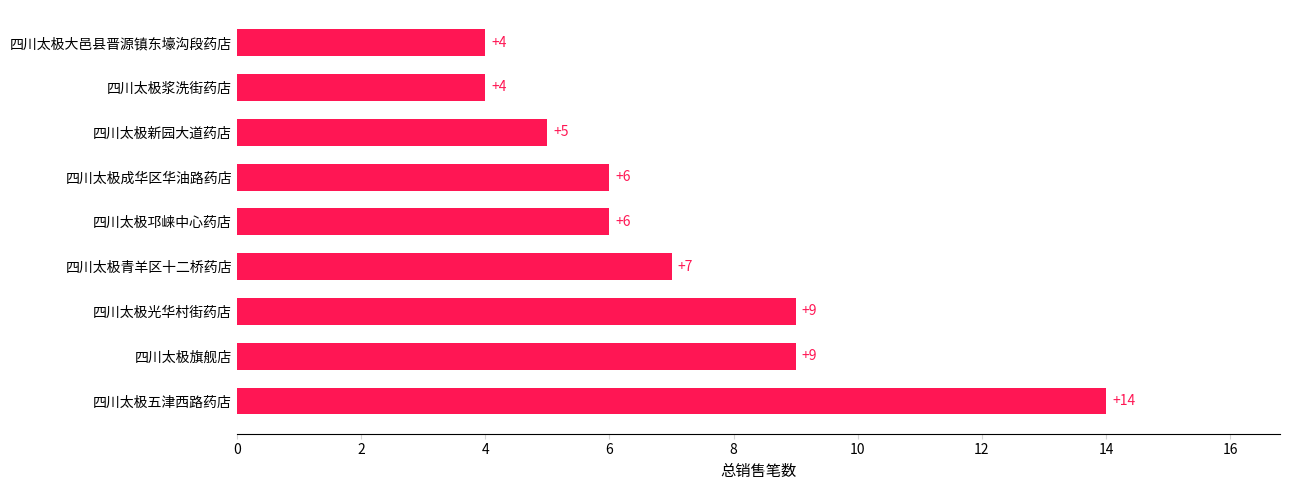

What is the greatest value displayed?

14